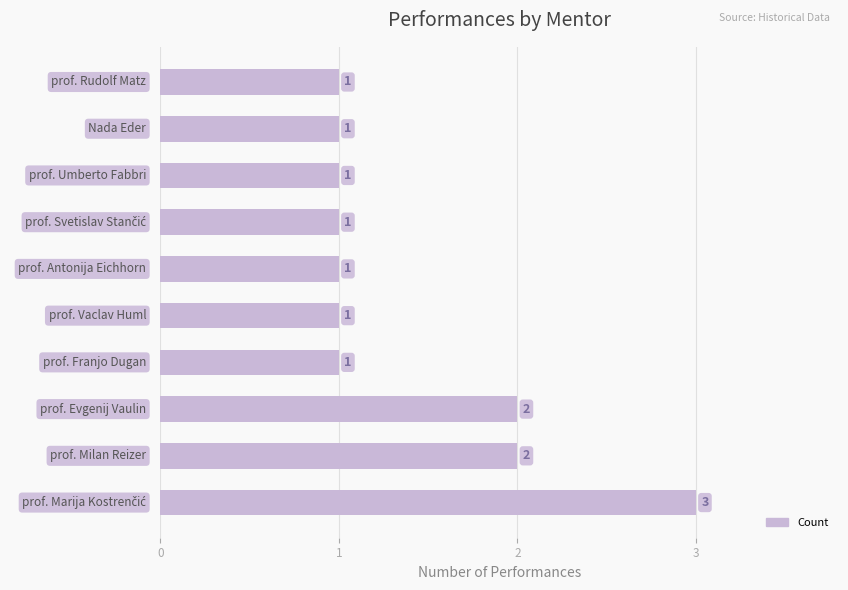

Count the values in the range 1 to 2.

9